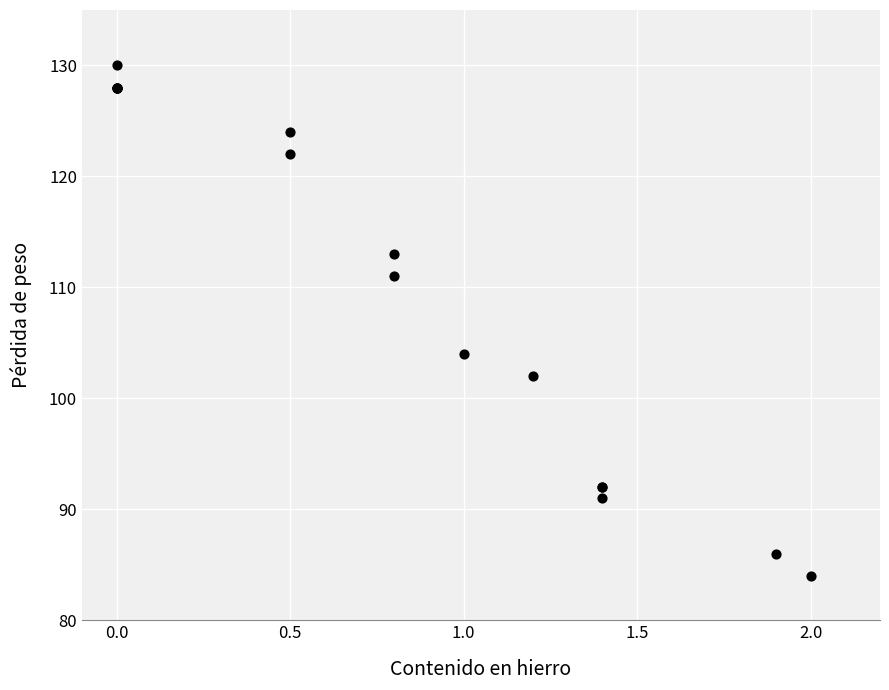

What Y value in the scatter plot is closest to 107?

104